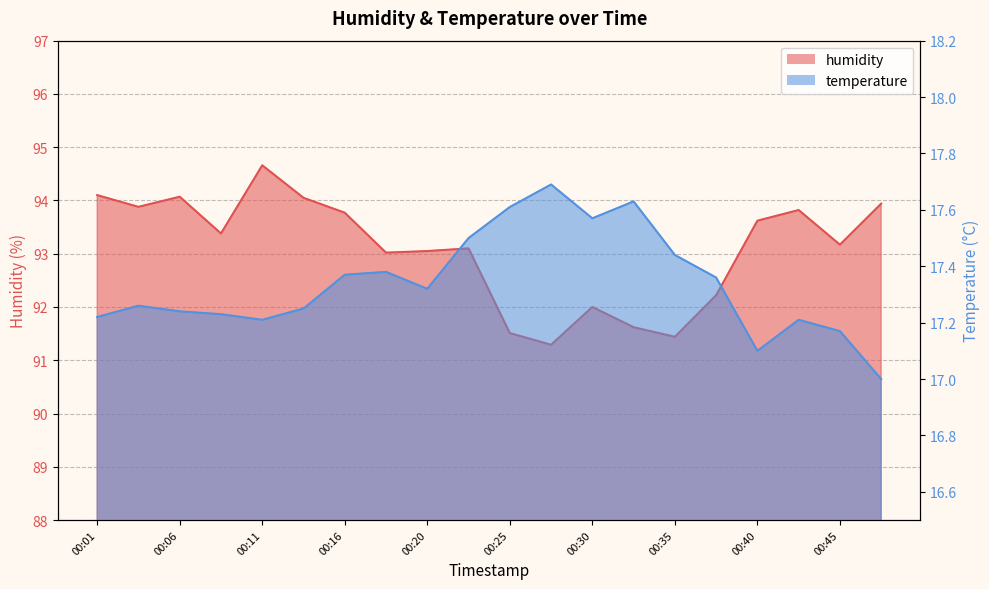

Reading left to right, transcribe all the data shown in this chart.

humidity: 94.1	93.9	94.1	93.4	94.7	94.0	93.8	93.0	93.0	93.1	91.5	91.3	92.0	91.6	91.4	92.2	93.6	93.8	93.2	93.9
temperature: 17.2	17.3	17.2	17.2	17.2	17.2	17.4	17.4	17.3	17.5	17.6	17.7	17.6	17.6	17.4	17.4	17.1	17.2	17.2	17.0